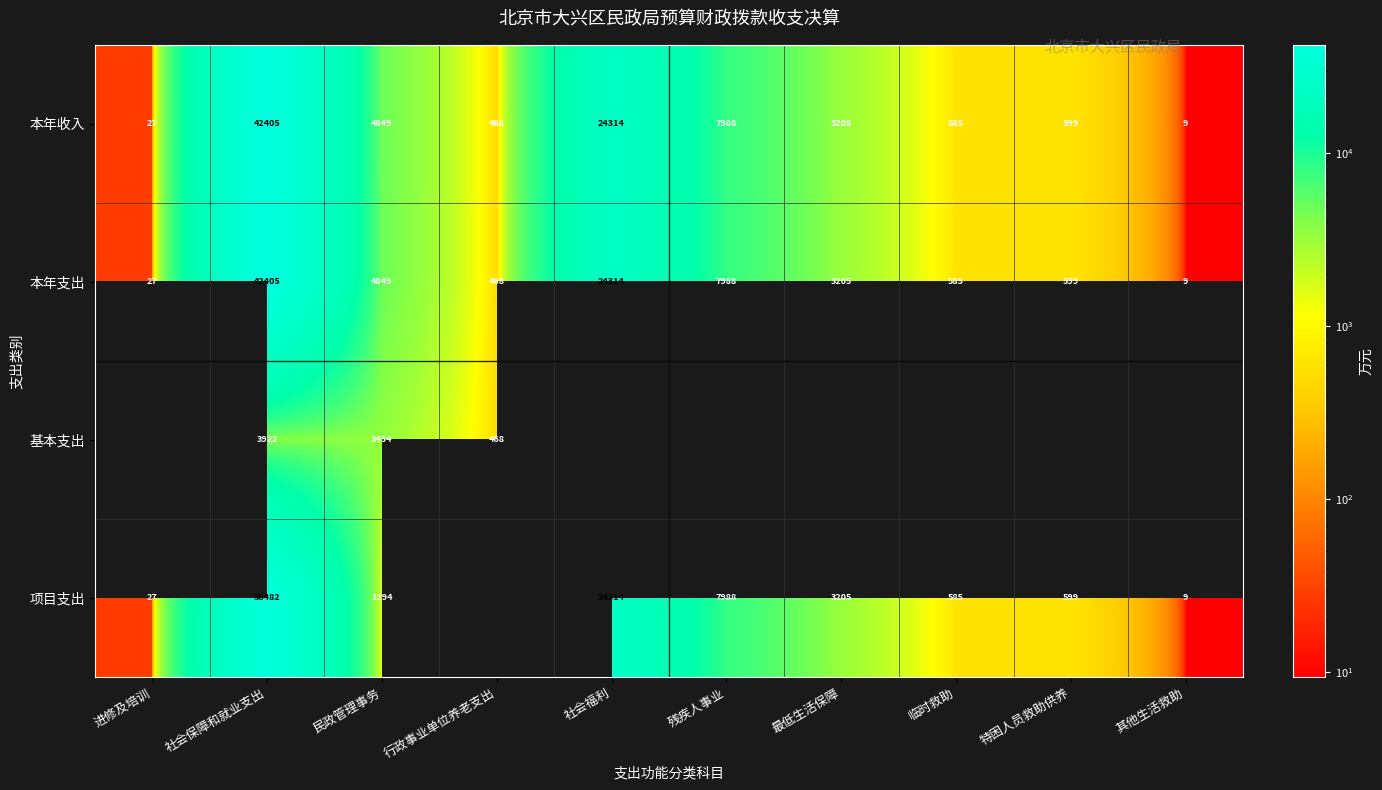

What is the average value of the 本年支出 series?

8444.9